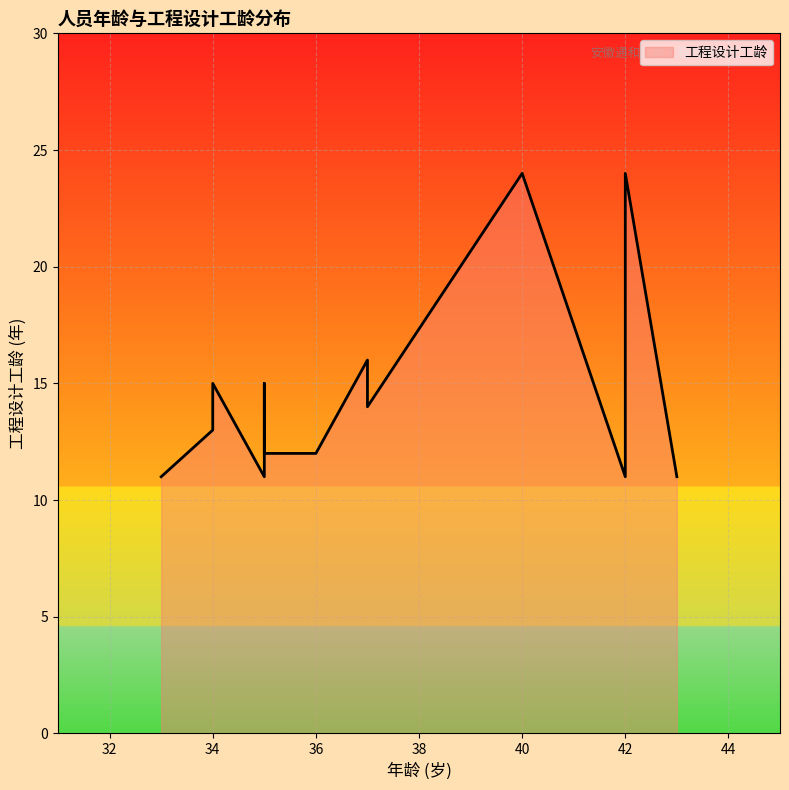

True or false: there are more than 1 points higher than both neighbors.

True